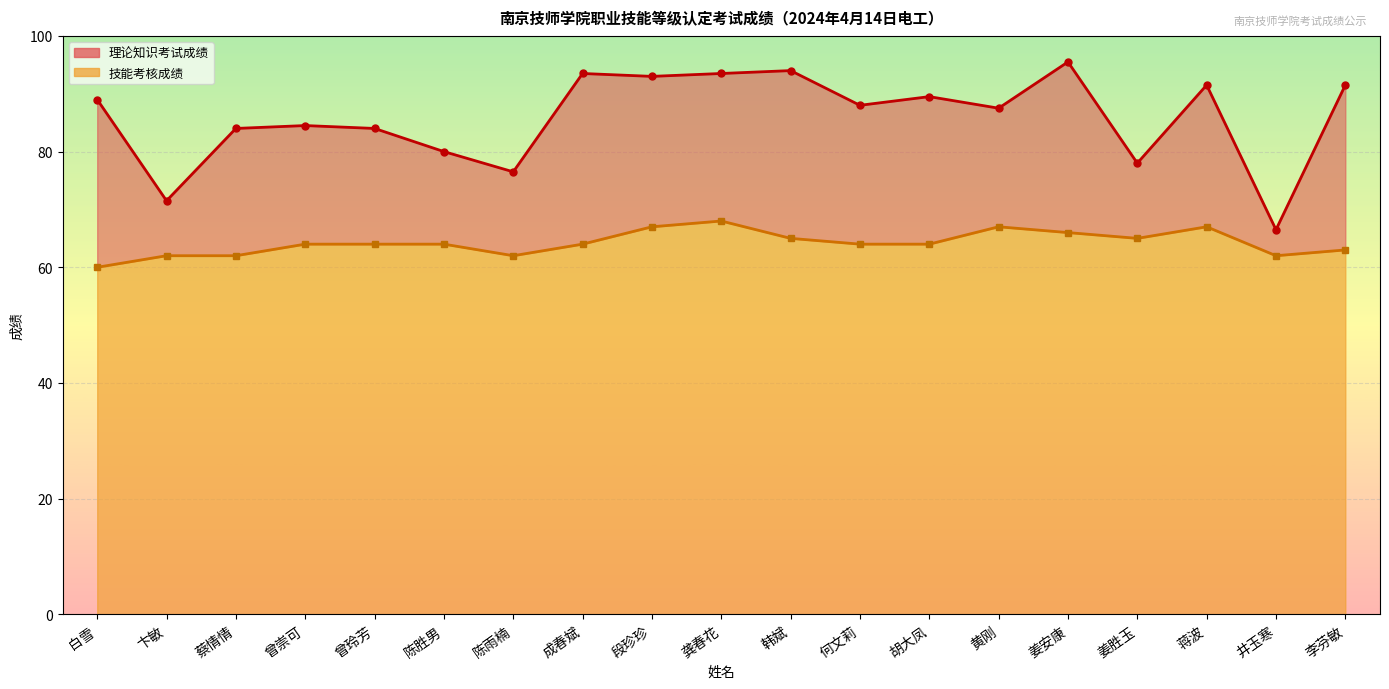

What is the label of the 9th point from the right?

韩斌